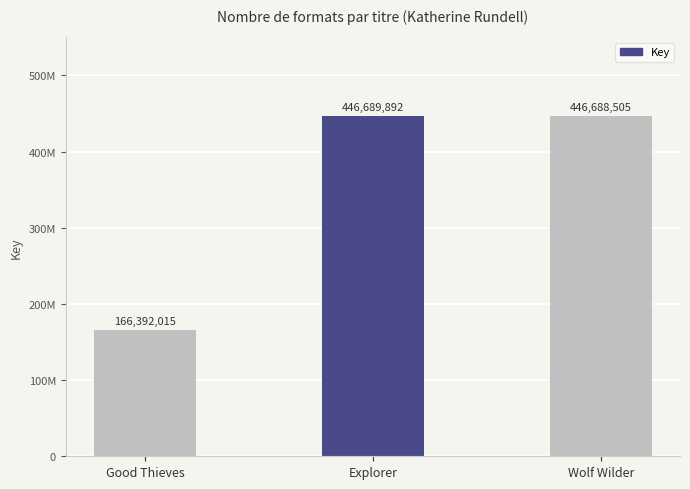

Which label corresponds to the smallest value in the chart?

Good Thieves